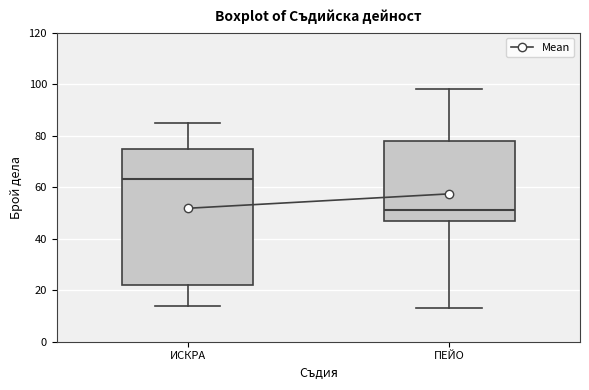

Reading left to right, read every box against the y-axis: the position of its median line, the range the box covers, and the ends of its whiskers. The values are not printed on the chart, so give them approximately, as read against the axis.

ИСКРА: median 64, box 22 to 76, whiskers 14 to 86
ПЕЙО: median 52, box 48 to 78, whiskers 14 to 98